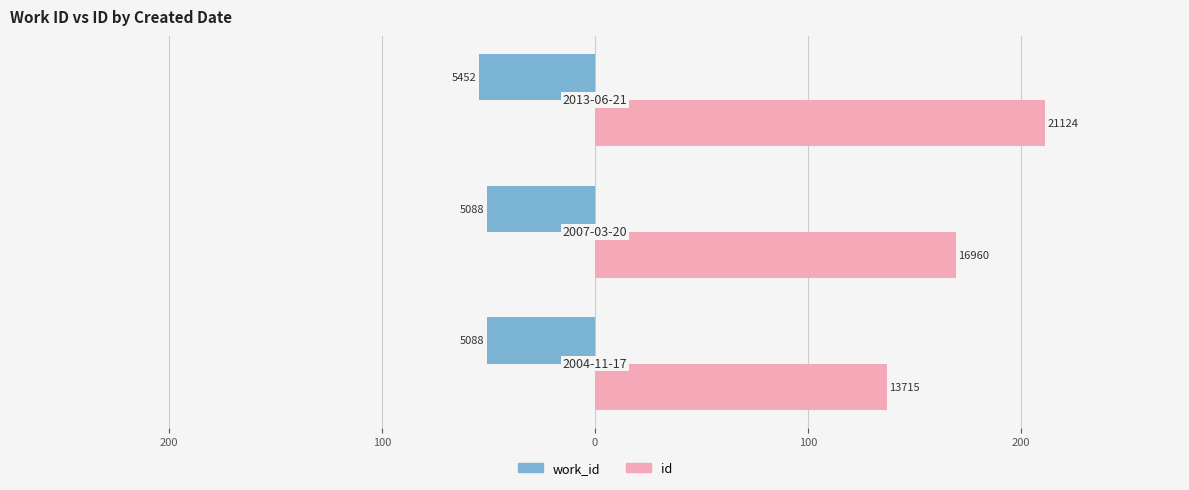

What are all the series names shown in the legend?

work_id, id